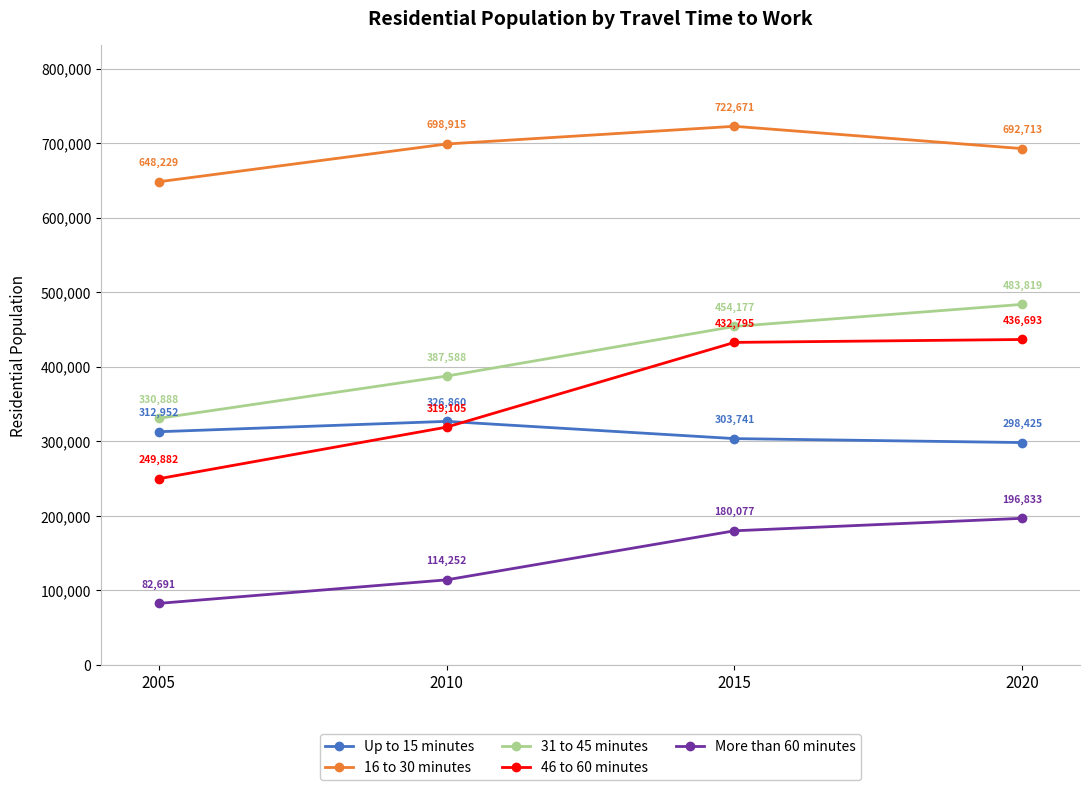

True or false: 46 to 60 minutes has more than 0 interior local peaks.

False